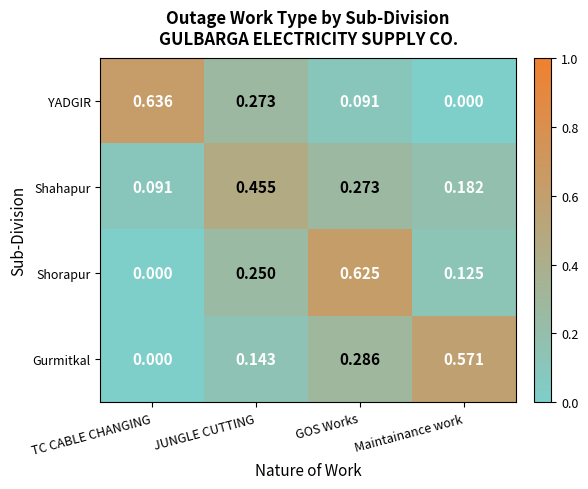

At which category is the sum across all series the highest?

GOS Works